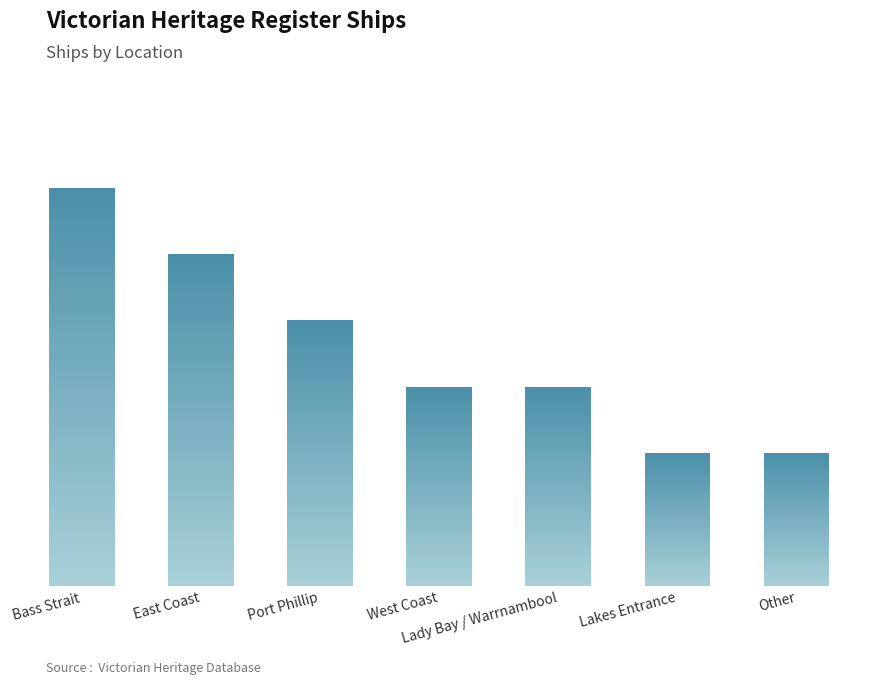

What is the difference between the second highest and minimum values?

3